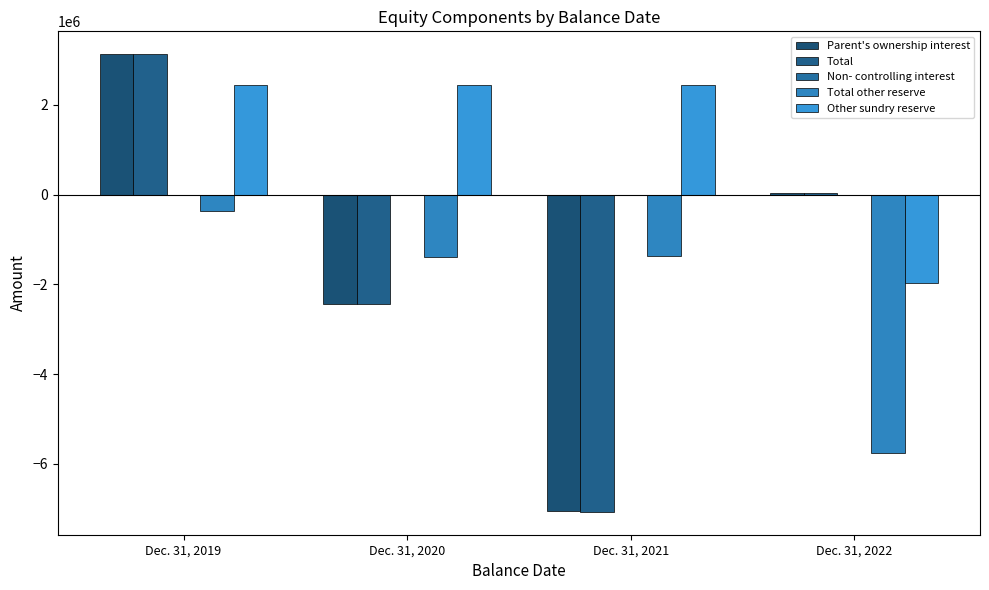

True or false: Total other reserve has a value of -1722380 at Dec. 31, 2022.

False